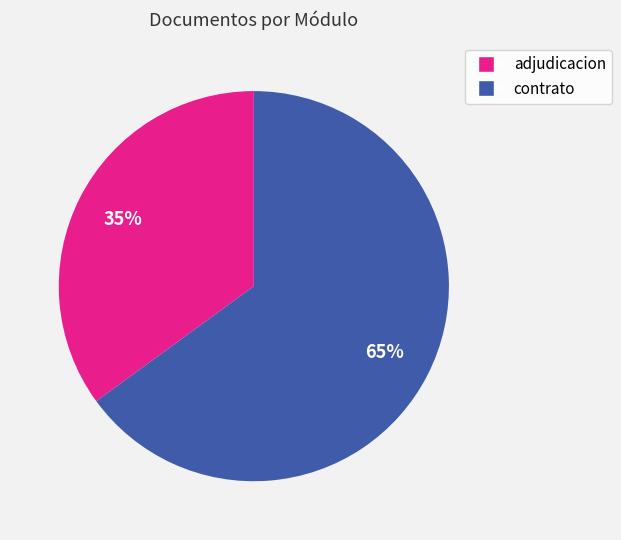

Is there any slice that represents more than half of the pie?

Yes